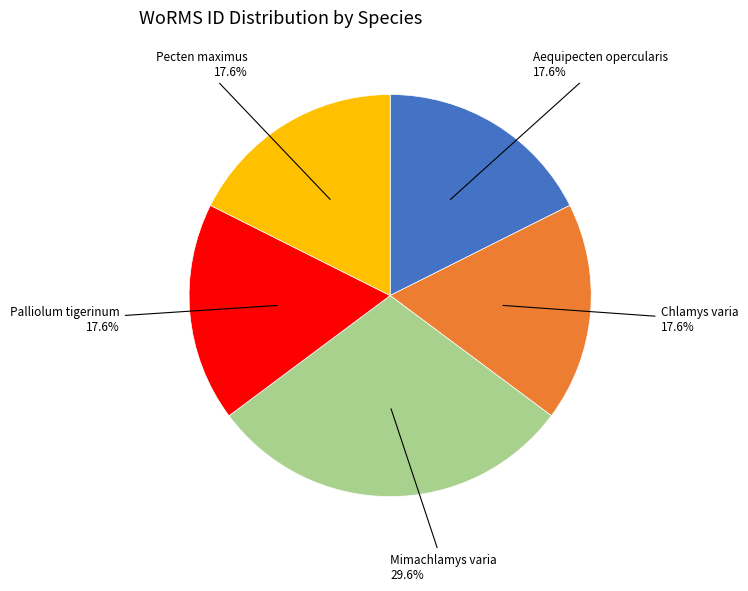

Does Pecten maximus represent more than half of the total?

No